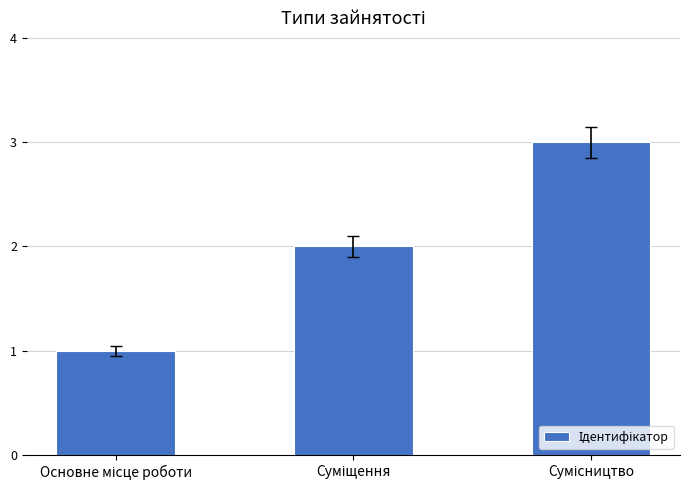

What is the maximum value shown in the chart?

3